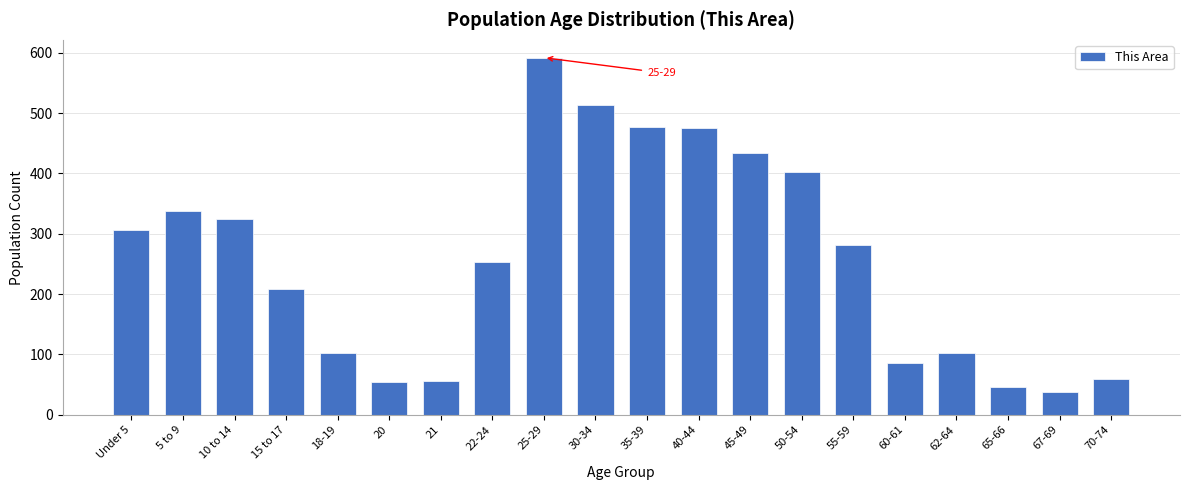

What is the ratio of the value at 21 to the value at 60-61?

0.7